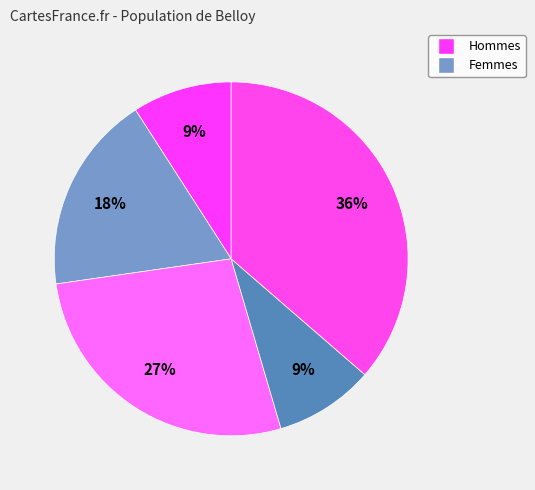

Count the number of slices in the pie.

5